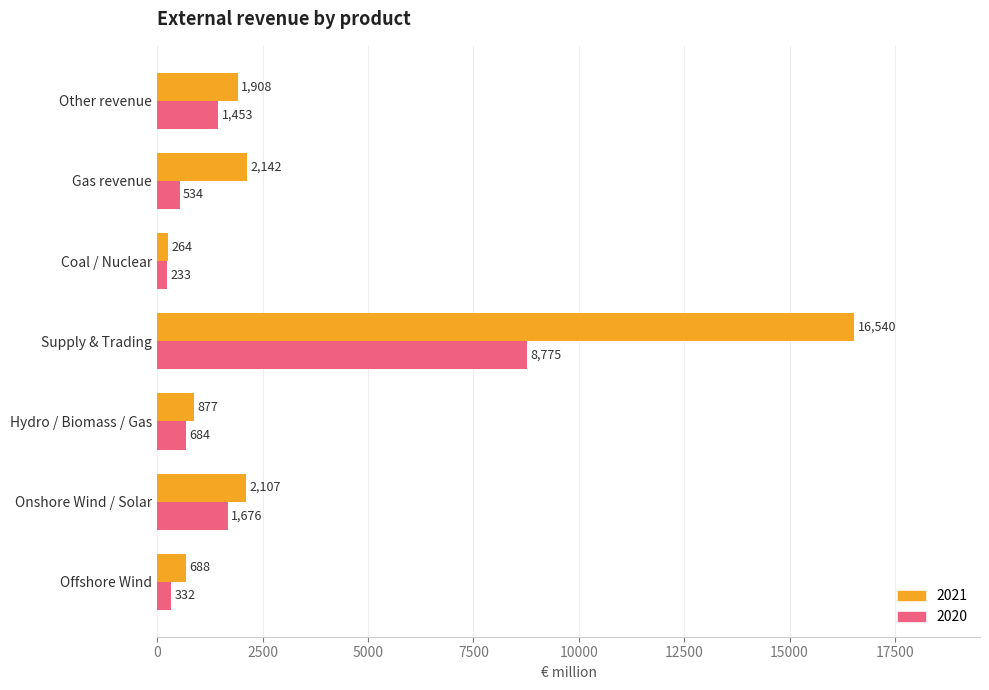

True or false: 2020 has a value of 541 at Other revenue.

False